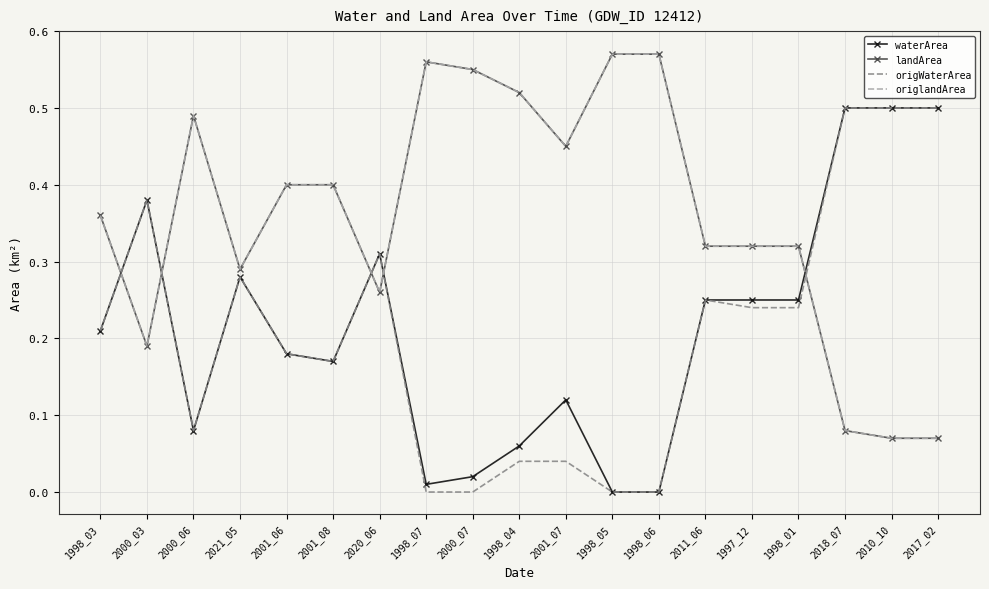

Is this an area chart (filled region under the line)?

No